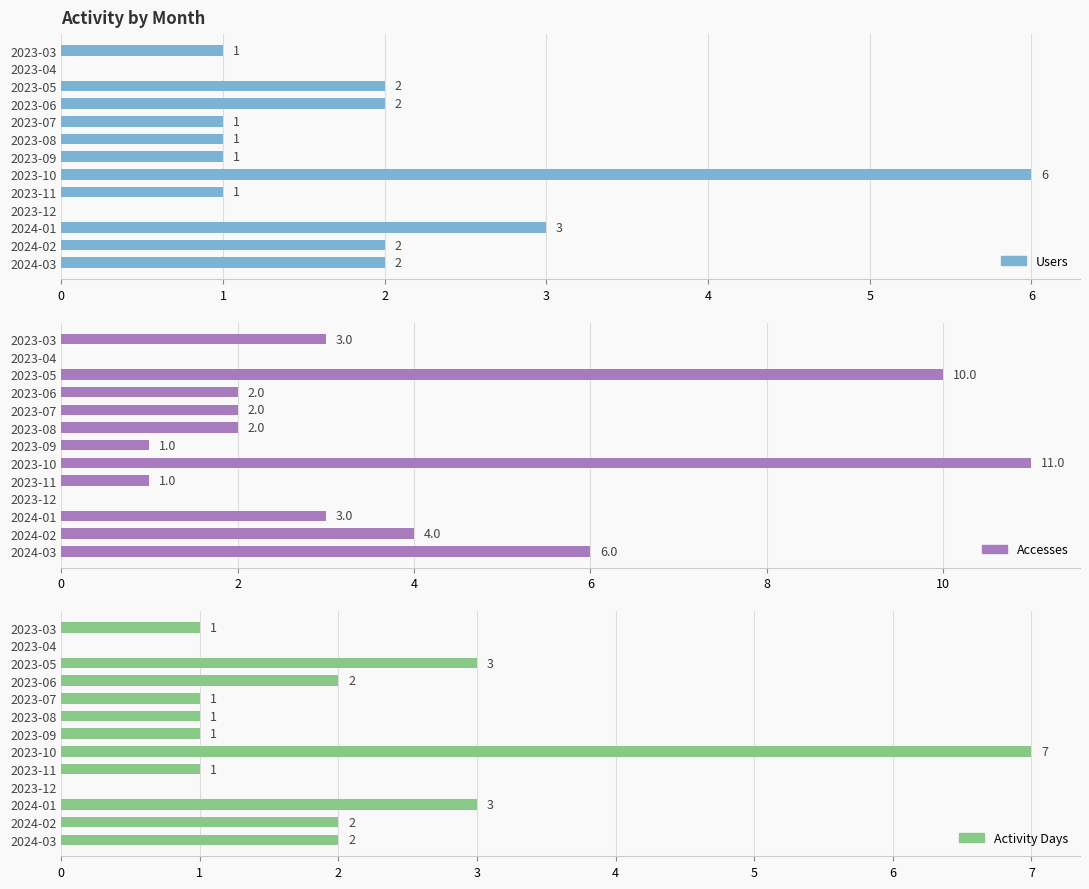

How many groups of bars are there?

13